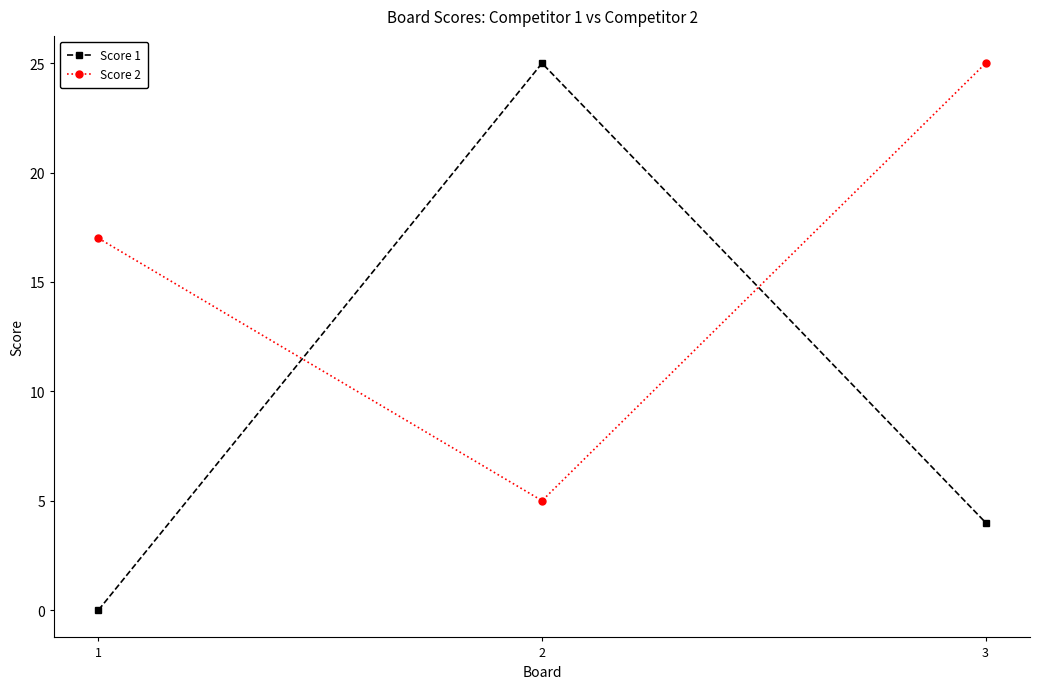

Which series changed the most between 1 and 2?

Score 1